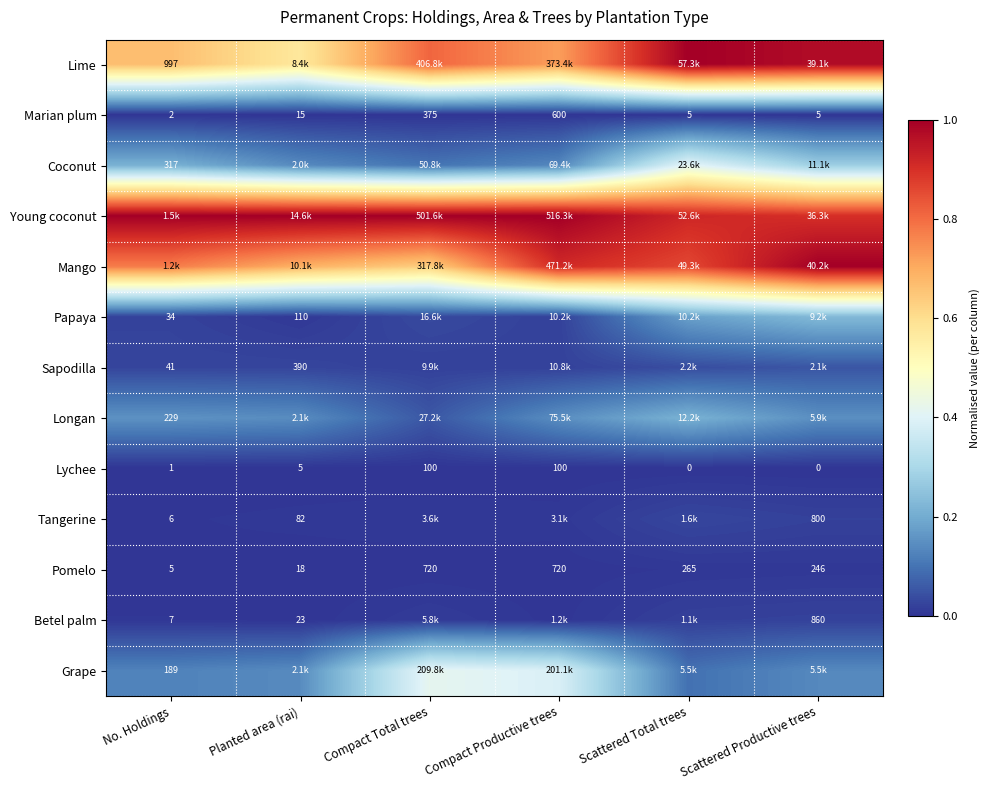

At how many categories does at least one series exceed 0?

6